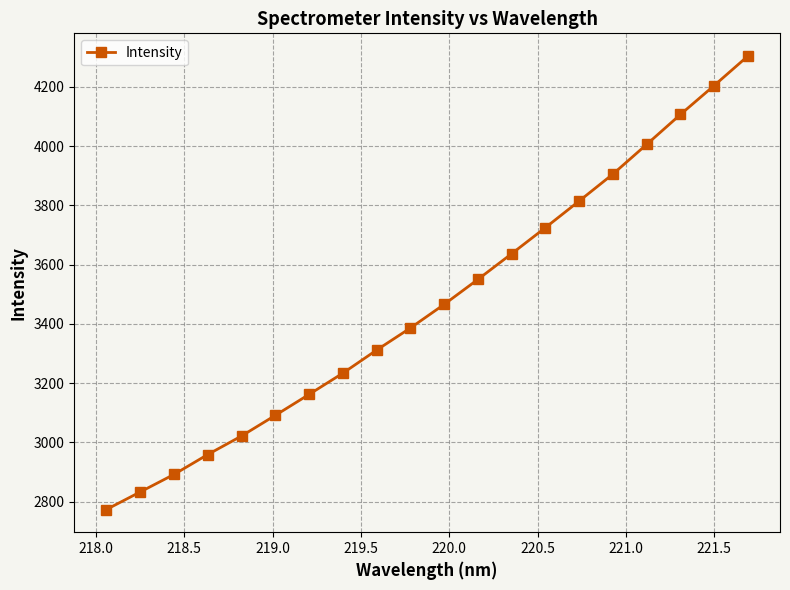

What is the value of the 11th point from the left?

3465.6